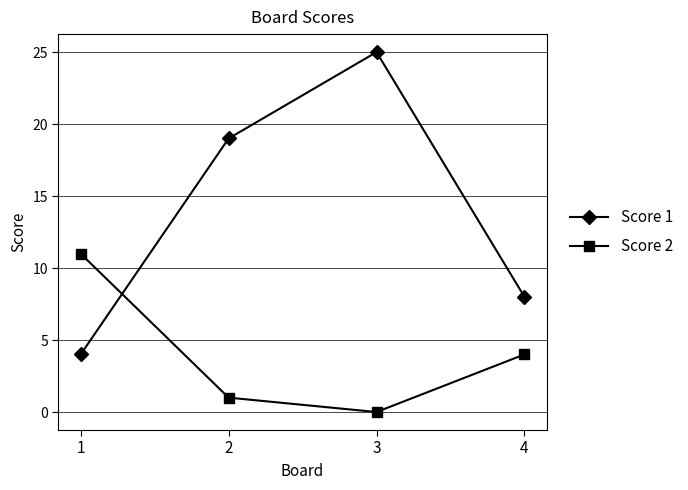

At which category does Score 1 reach its first local peak?

3